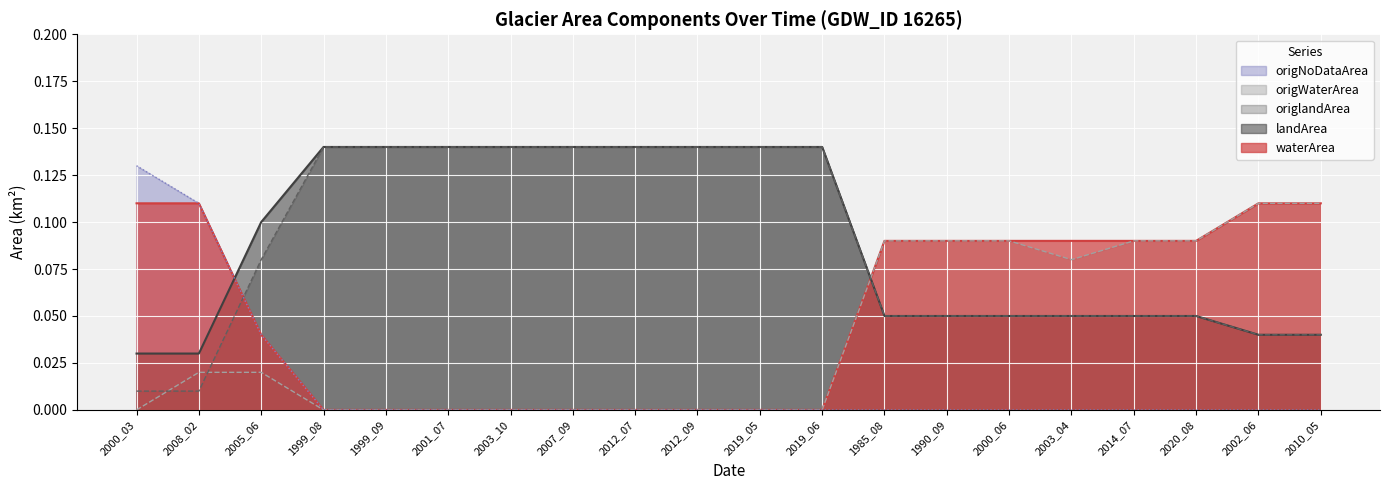

What position from the left is 2012_09?

10